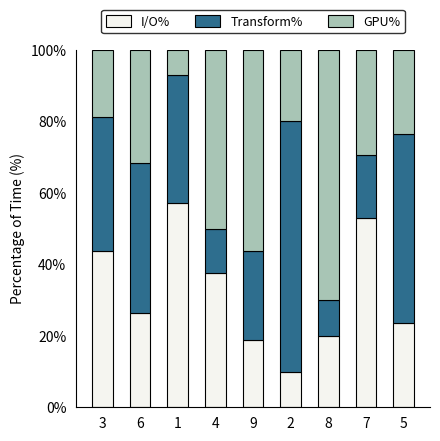

What is the difference between the maximum and minimum values in the I/O% series?

47.1